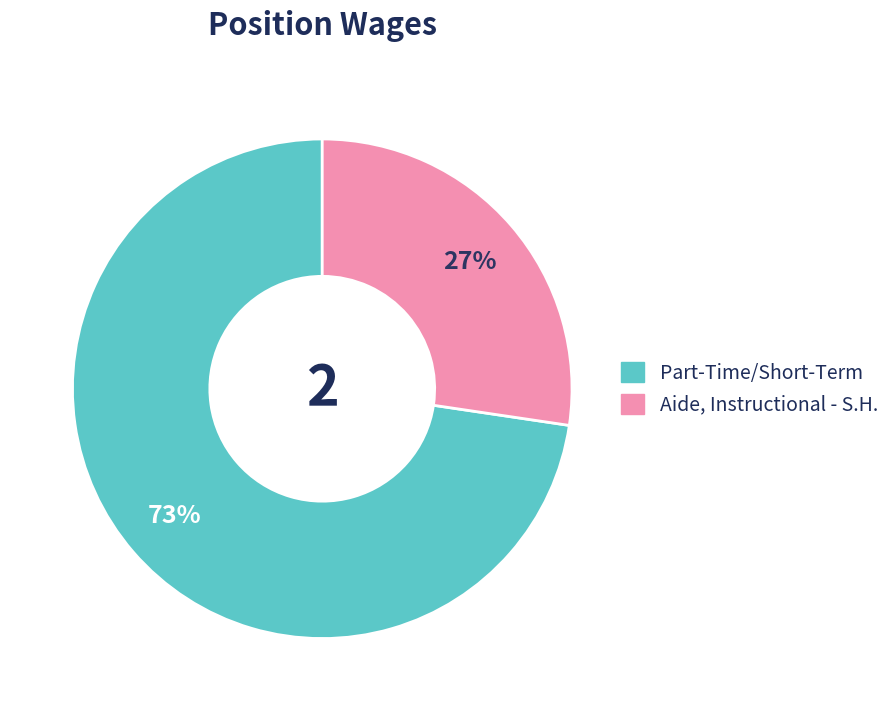

To the nearest percent, what is the average slice percentage?

50%